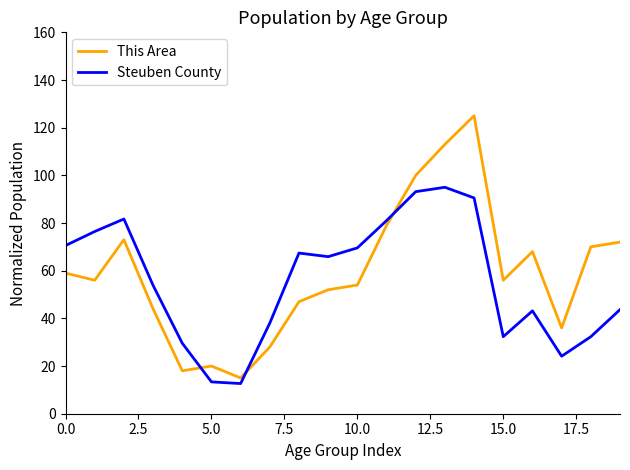

Rank the series by their maximum value, from lowest to highest.

Steuben County, This Area